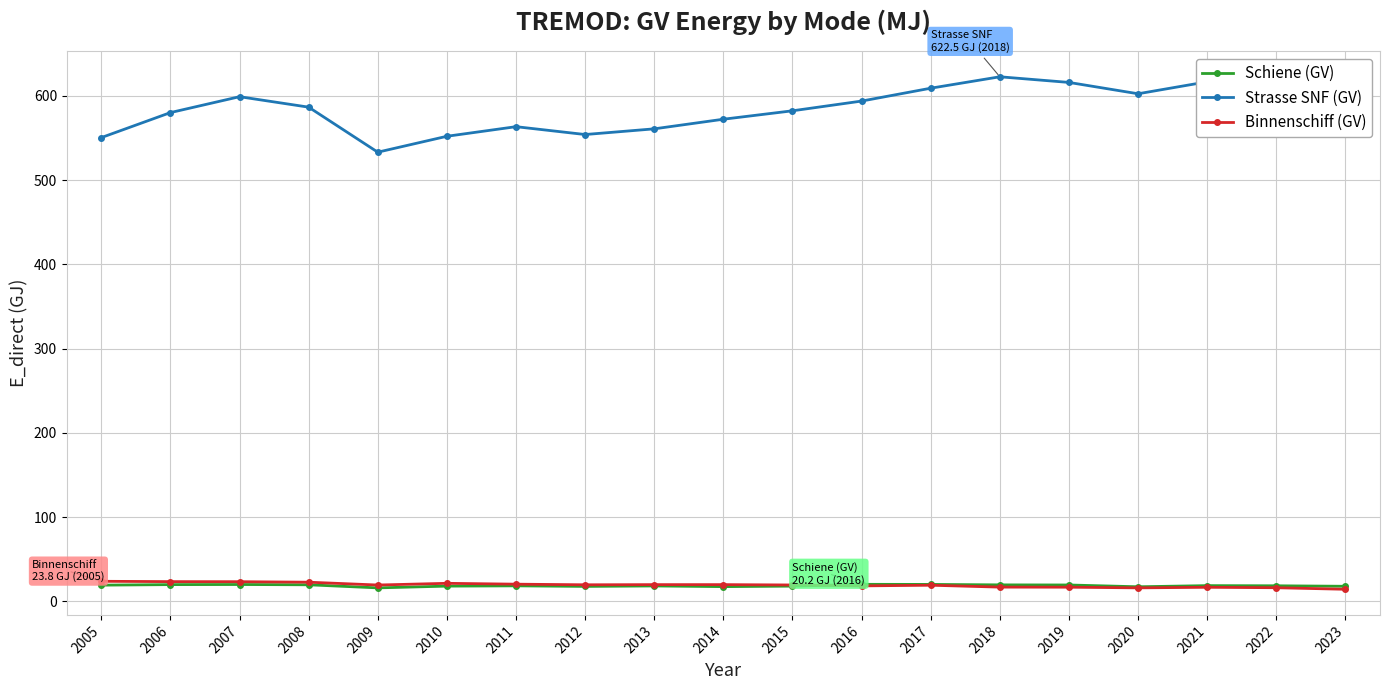

Is it true that Strasse SNF (GV) equals 598.9 at 2007?

True